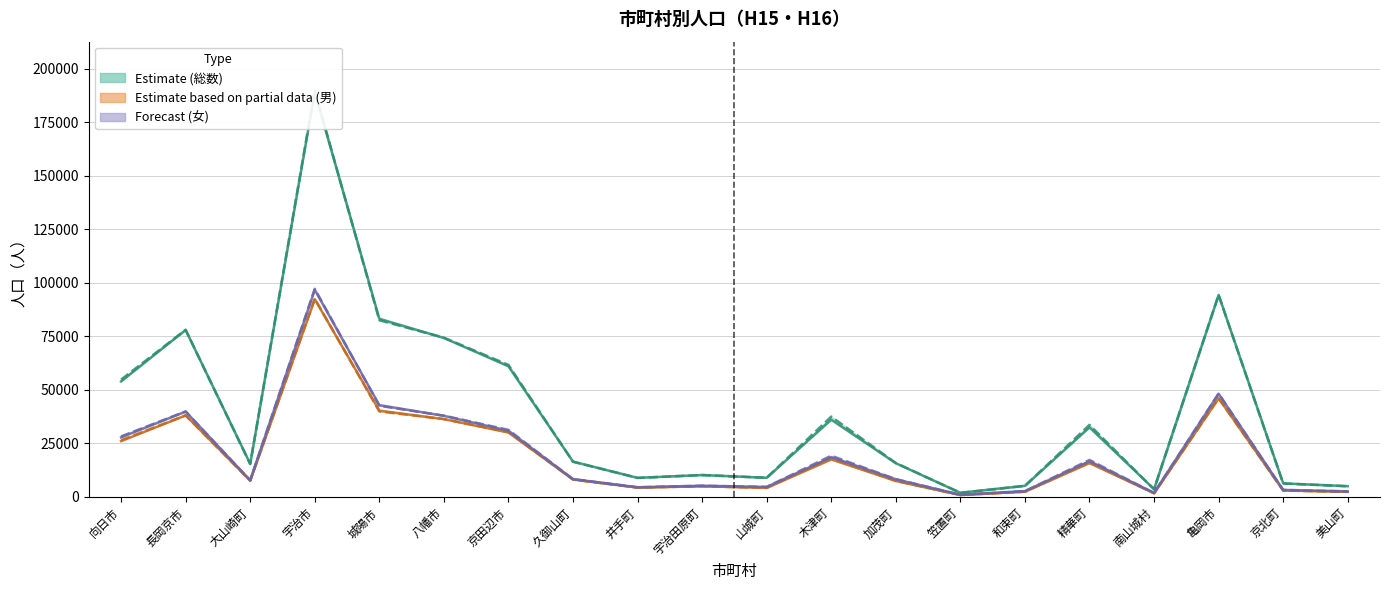

Read the 男 (H16) value at 宇治田原町.

4984